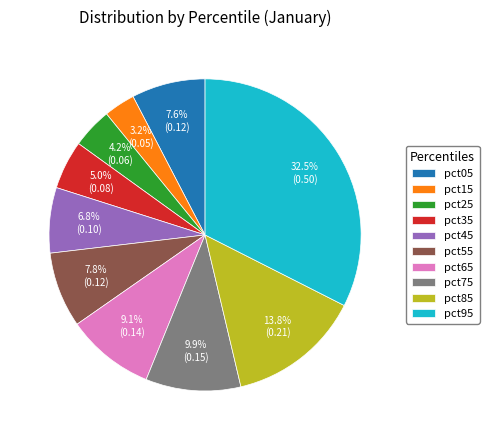

What is the smallest slice in the pie chart?

pct15